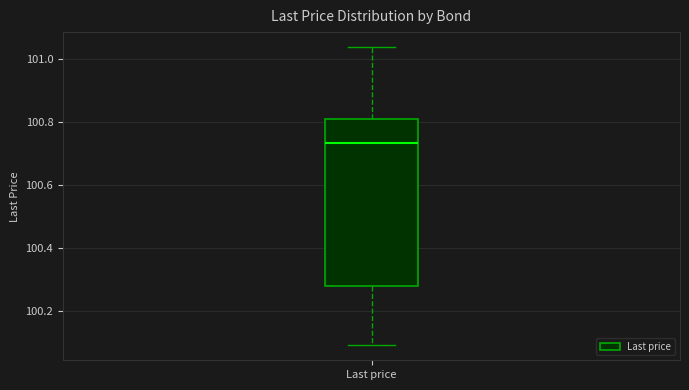

Where does the median line of the box for Last price sit on the y-axis? The values are not printed on the chart, so give them approximately, as read against the axis.

100.74